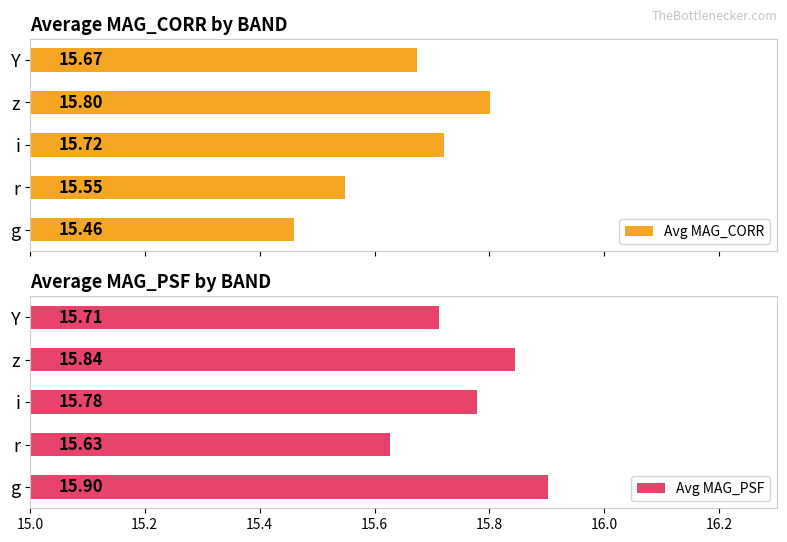

The value of Avg MAG_PSF at Y is 7.8. True or false?

False